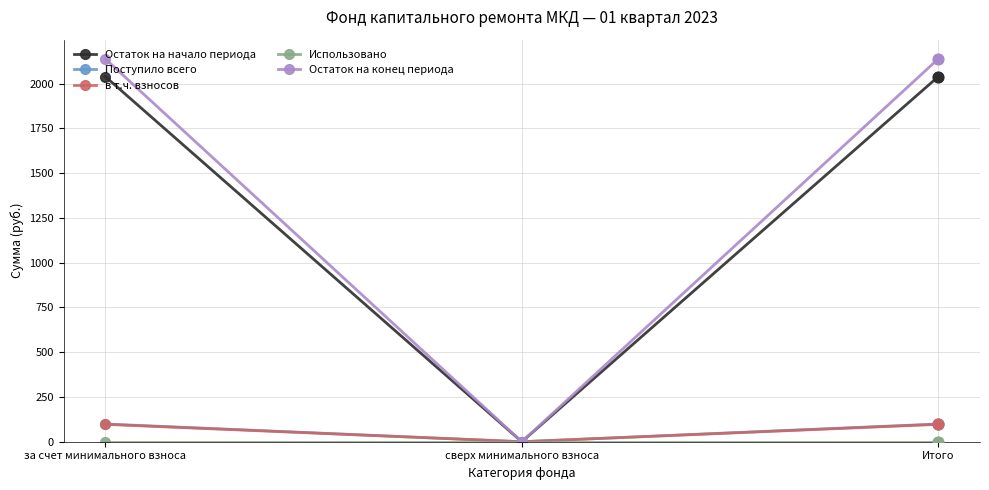

Which series changed the most between за счет минимального взноса and сверх минимального взноса?

Остаток на конец периода